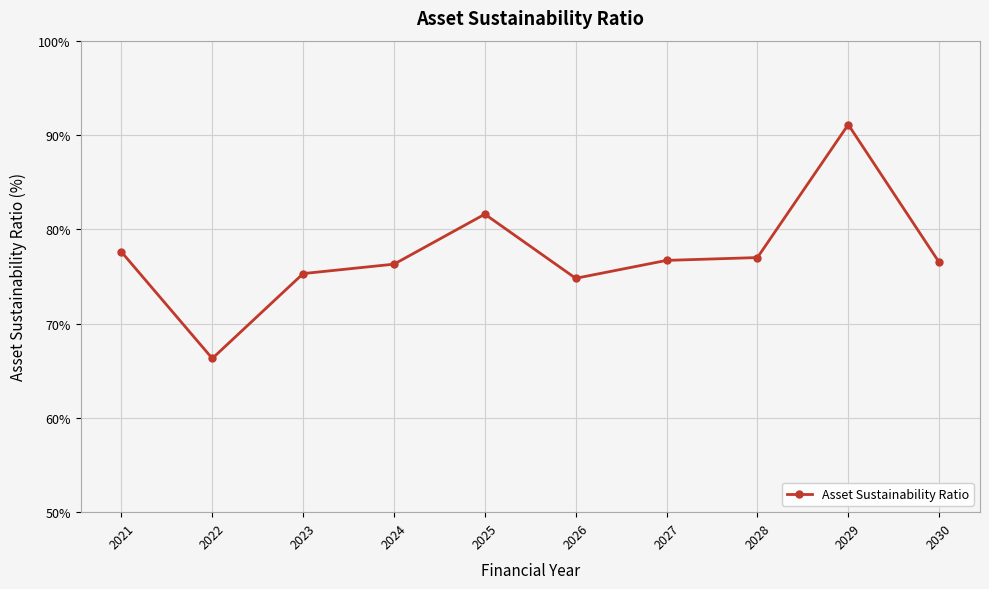

At which category does the data reach its first local valley?

2022